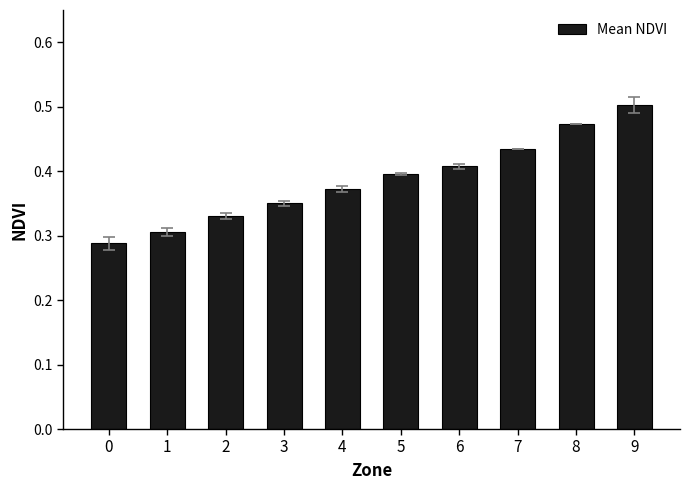

Rank the categories by value from lowest to highest.

0, 1, 2, 3, 4, 5, 6, 7, 8, 9